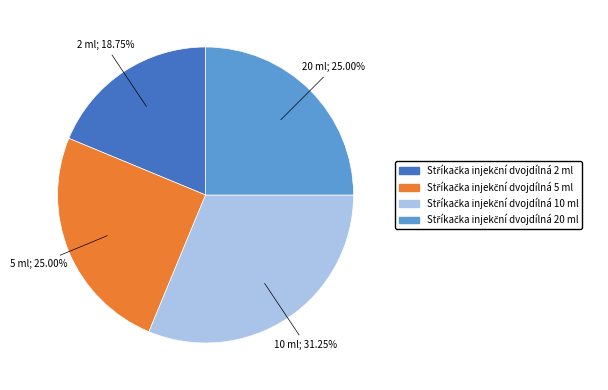

Is there a majority slice in this chart?

No